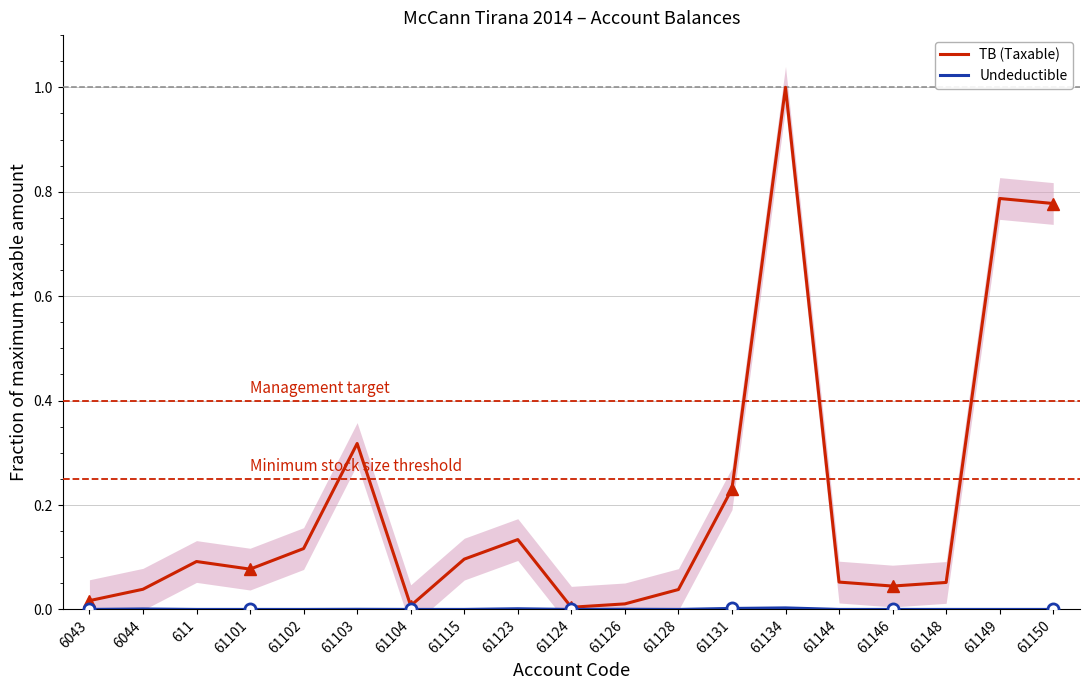

Where is the first local maximum for TB (Taxable)?

611